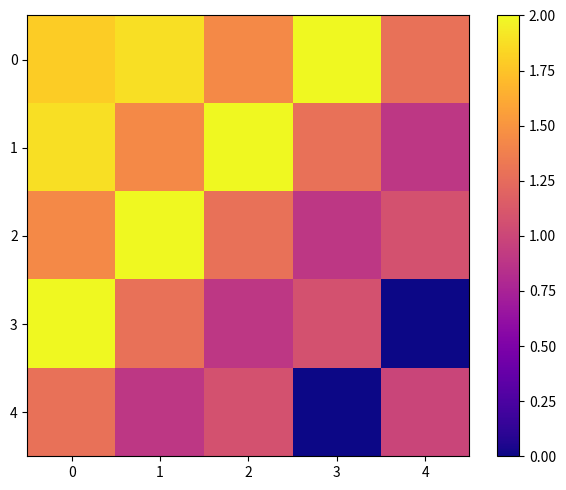

Between 2 and 3, which series saw the biggest shift?

4